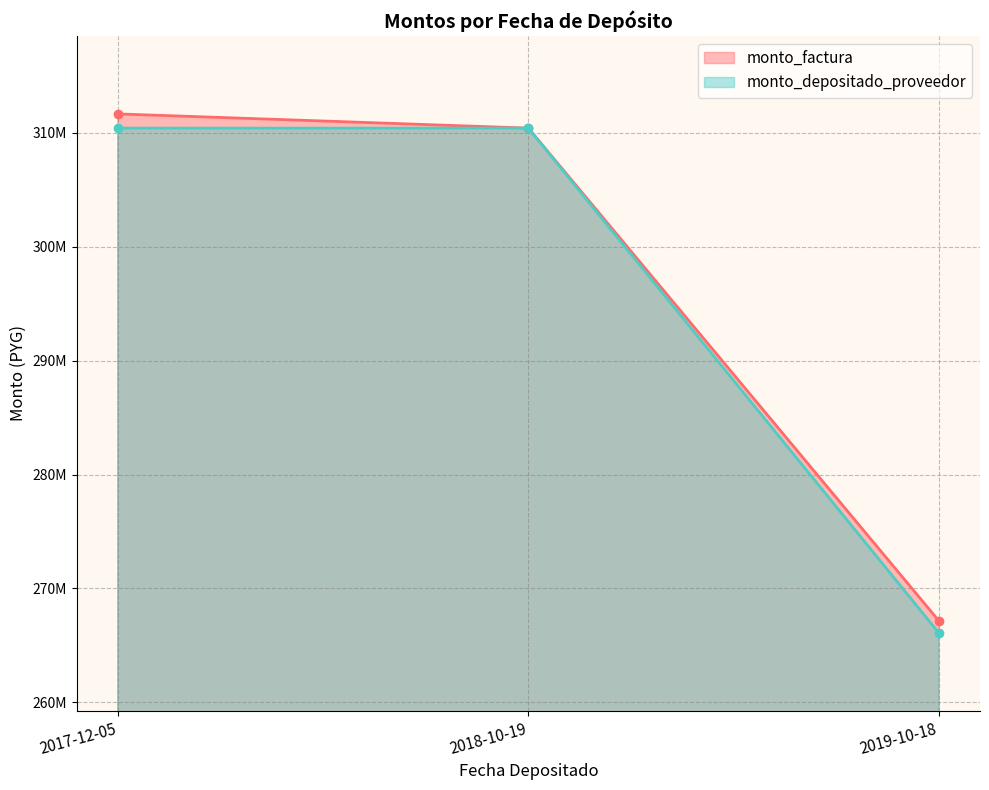

What is the minimum value shown in the chart?

266081400